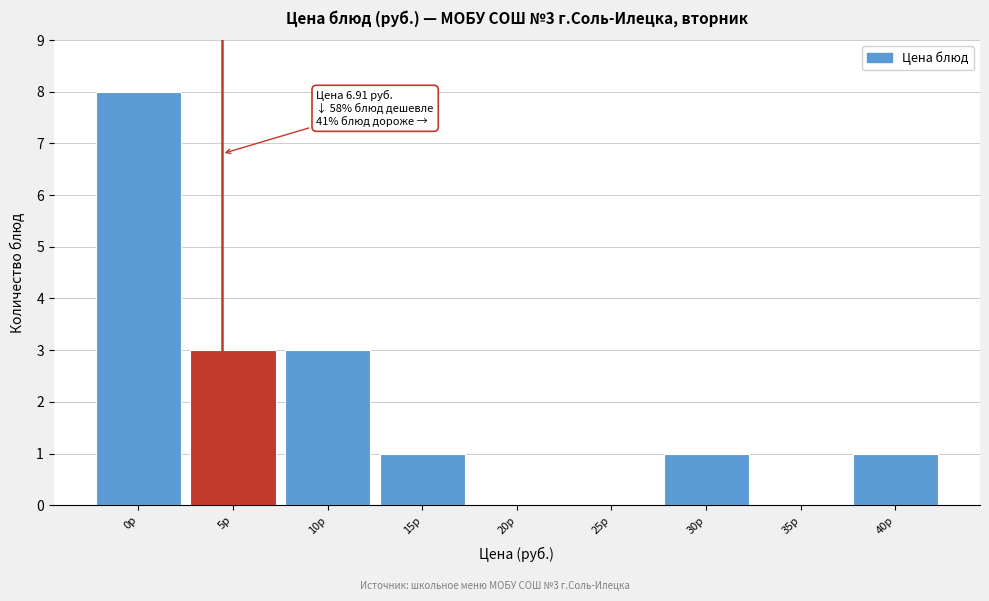

Reading right to left, extract all data points from this chart.

40р=1	35р=0	30р=1	25р=0	20р=0	15р=1	10р=3	5р=3	0р=8